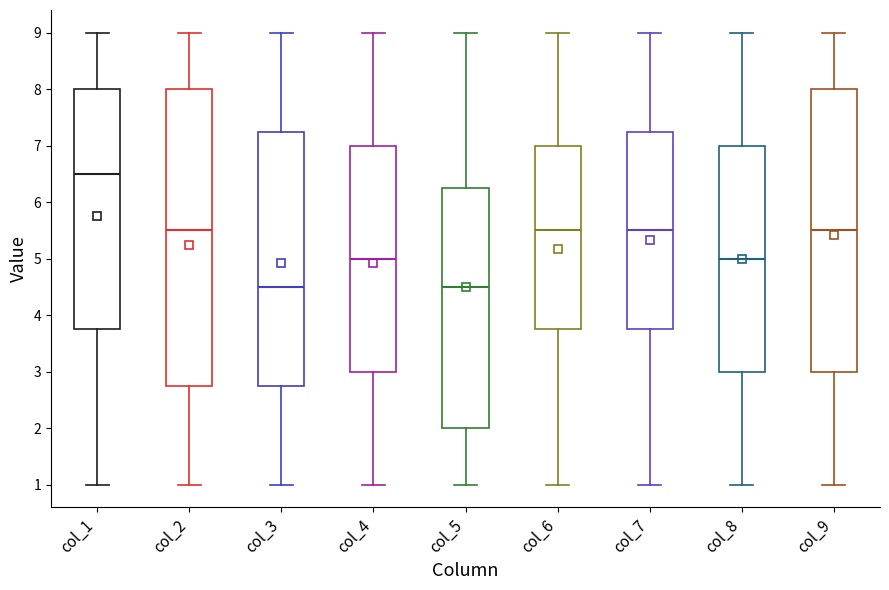

Reading left to right, read every box against the y-axis: the position of its median line, the range the box covers, and the ends of its whiskers. The values are not printed on the chart, so give them approximately, as read against the axis.

col_1: median 6.5, box 3.8 to 8.0, whiskers 1.0 to 9.0
col_2: median 5.5, box 2.8 to 8.0, whiskers 1.0 to 9.0
col_3: median 4.5, box 2.8 to 7.3, whiskers 1.0 to 9.0
col_4: median 5.0, box 3.0 to 7.0, whiskers 1.0 to 9.0
col_5: median 4.5, box 2.0 to 6.3, whiskers 1.0 to 9.0
col_6: median 5.5, box 3.8 to 7.0, whiskers 1.0 to 9.0
col_7: median 5.5, box 3.8 to 7.3, whiskers 1.0 to 9.0
col_8: median 5.0, box 3.0 to 7.0, whiskers 1.0 to 9.0
col_9: median 5.5, box 3.0 to 8.0, whiskers 1.0 to 9.0